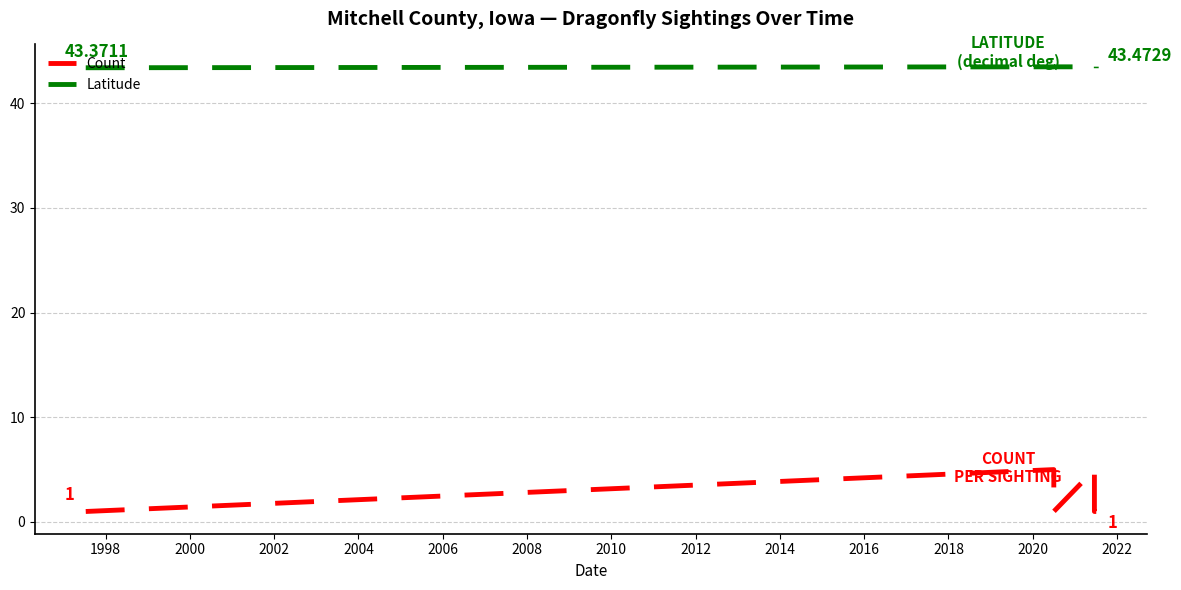

What is the greatest value displayed?

43.5